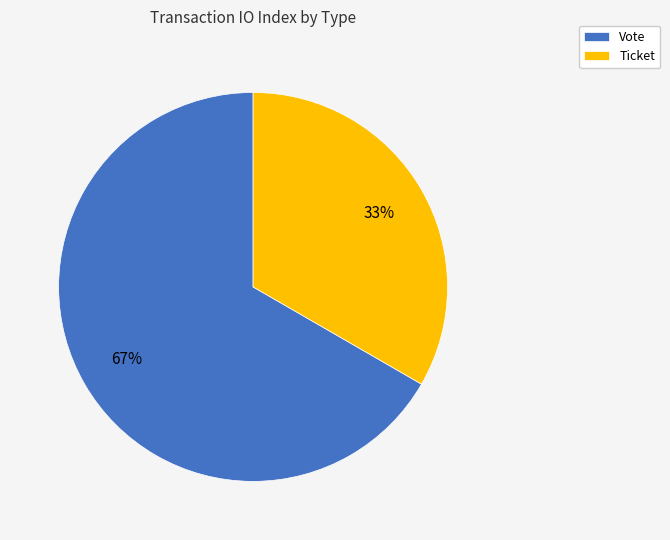

Count the number of slices in the pie.

2